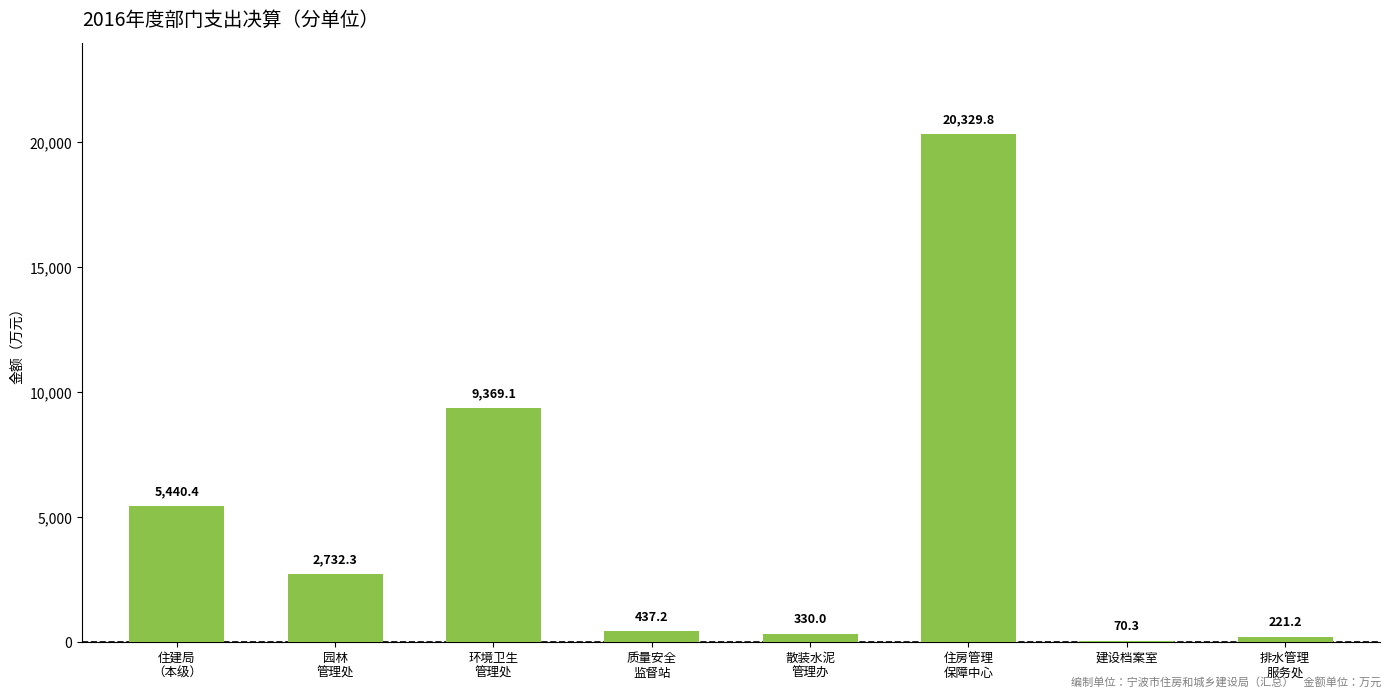

What is the sum of all values?

38930.3